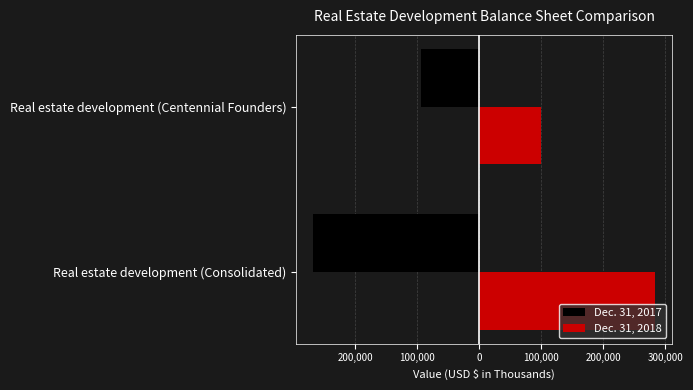

What are all the series names shown in the legend?

Dec. 31, 2017, Dec. 31, 2018